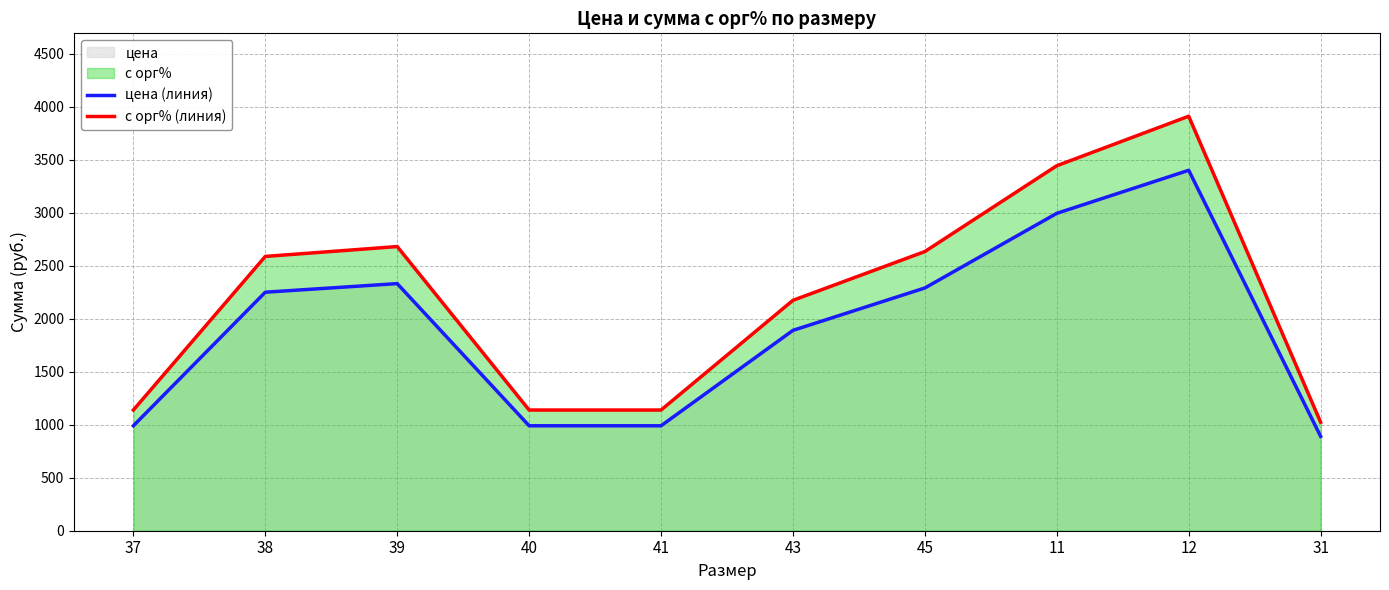

True or false: цена (линия) and с орг% (линия) intersect in this chart.

False